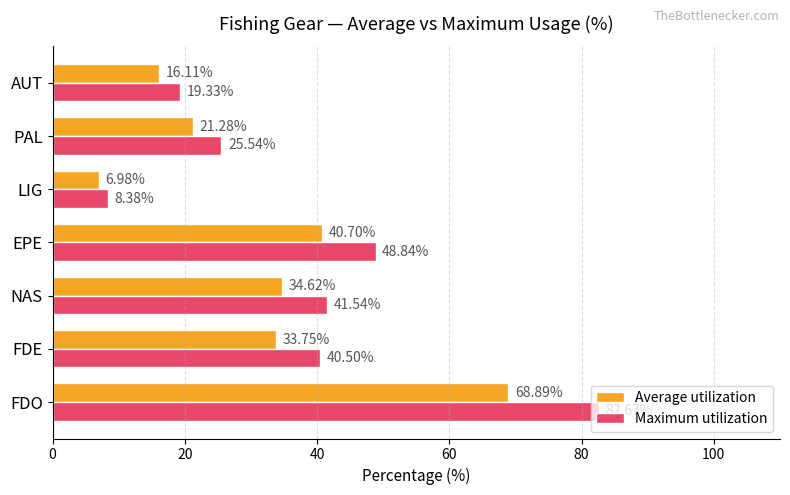

Rank the categories by Average utilization value from lowest to highest.

LIG, AUT, PAL, FDE, NAS, EPE, FDO